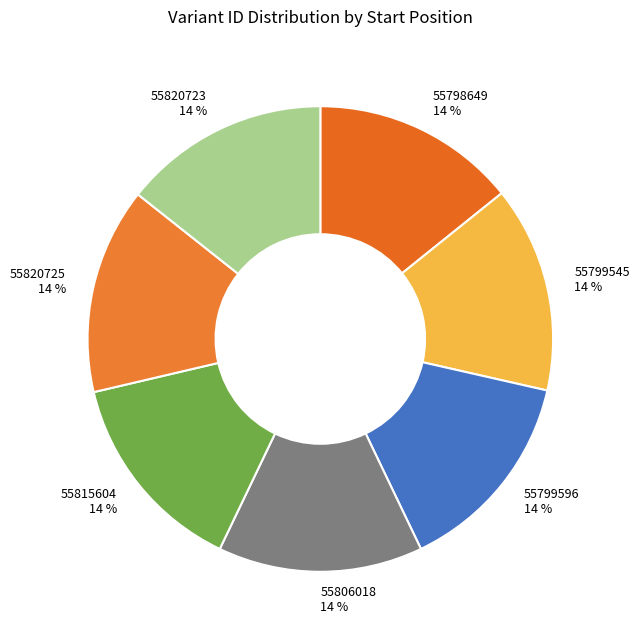

What percentage is the 55799596 slice, to the nearest percent?

14%